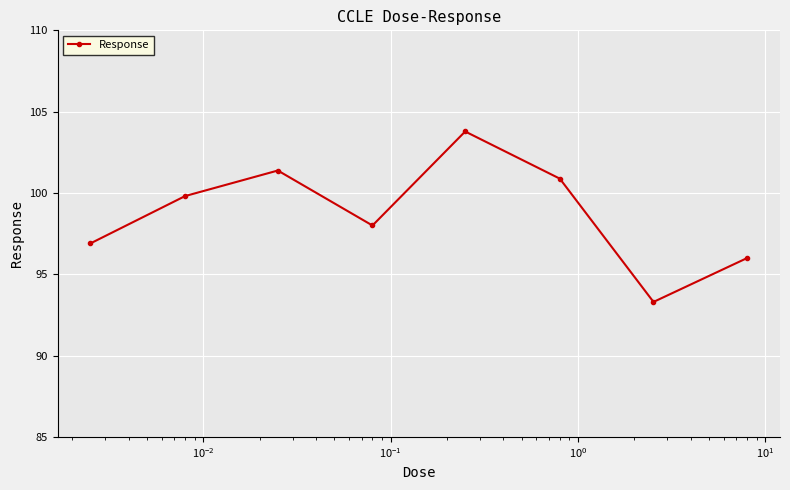

What is the value of the 6th point from the left?

100.9